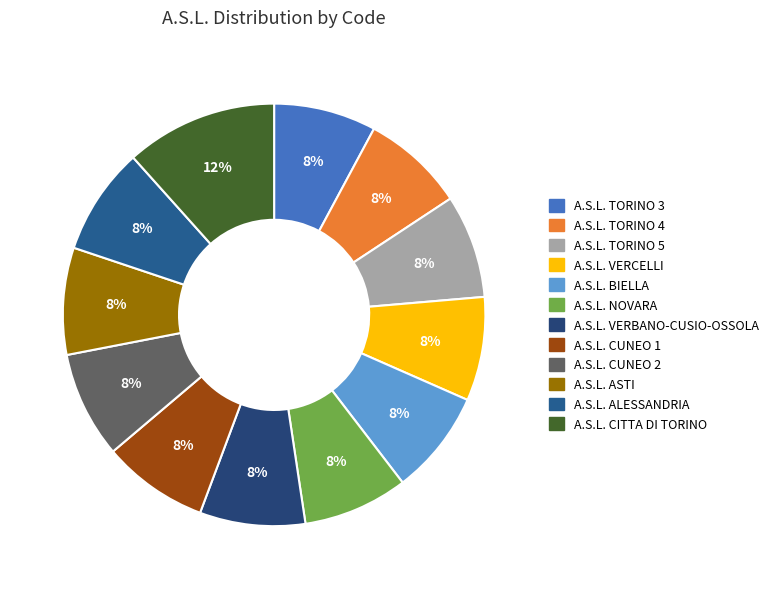

To the nearest percent, what percentage of the pie is A.S.L. CUNEO 2?

8%